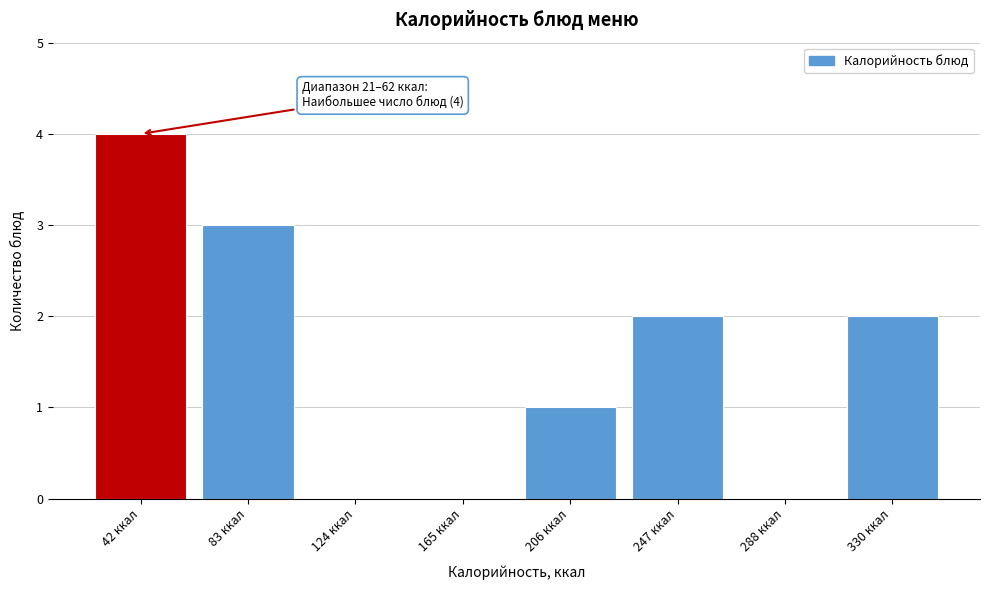

Over which range of the x-axis is the bar tallest?

20 to 60